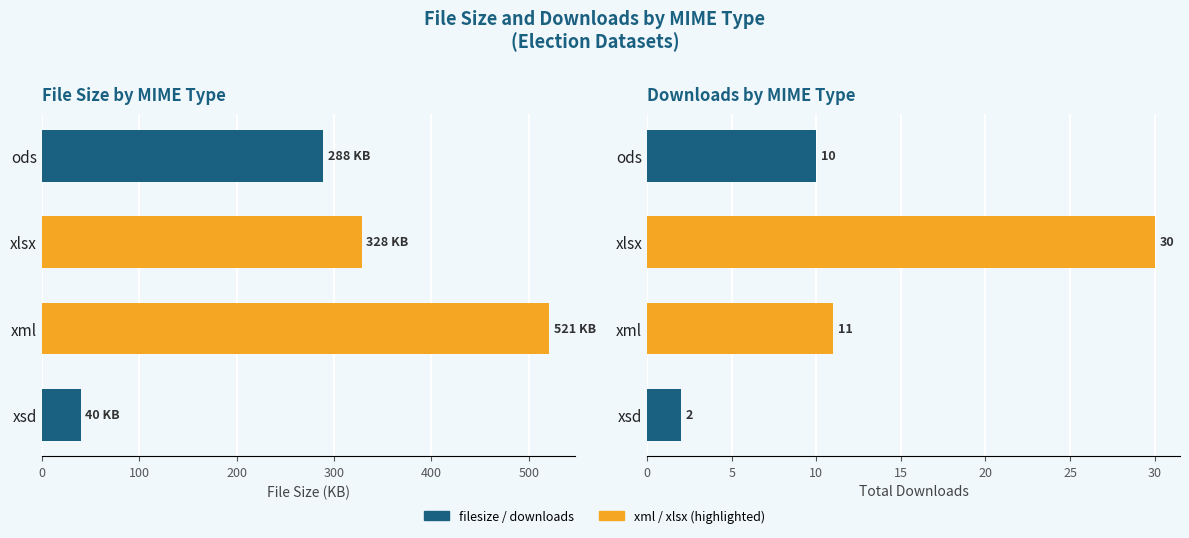

Between ods and xlsx, which series saw the biggest shift?

filesize